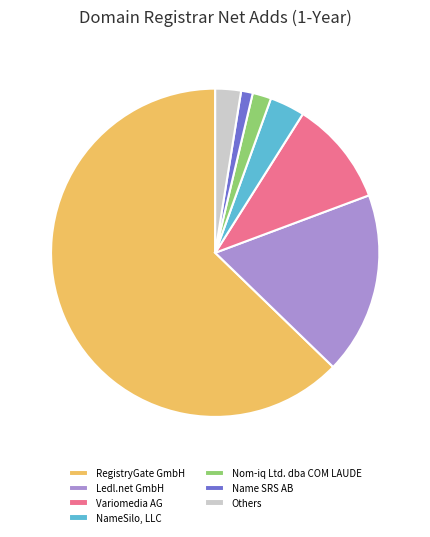

Which slice is the largest?

RegistryGate GmbH